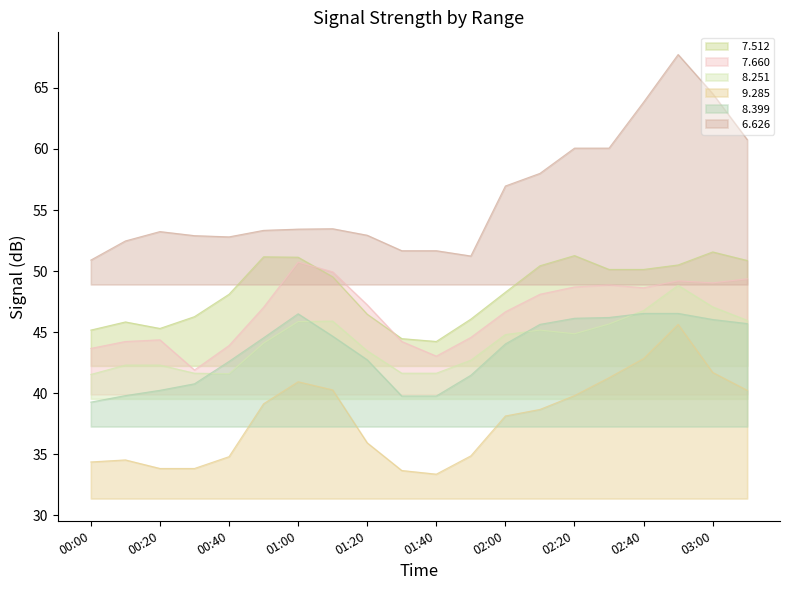

Which series has the largest total across all categories?

  6.626